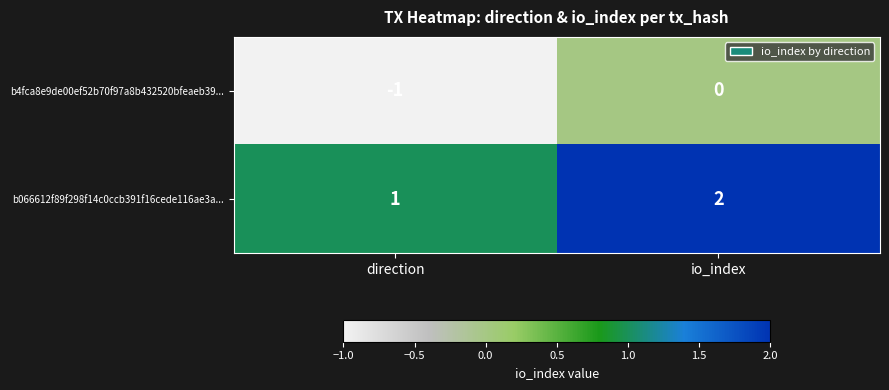

What is the sum of all b066612f89f298f14c0ccb391f16cede116ae3a... values?

3